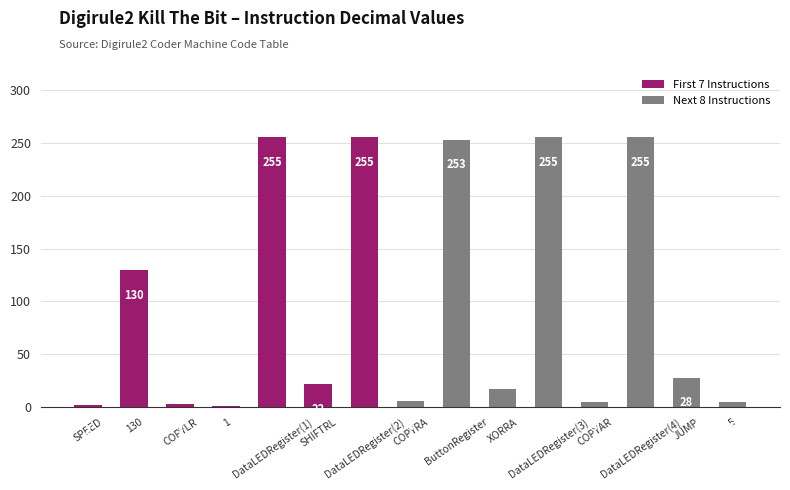

What is the average value?

99